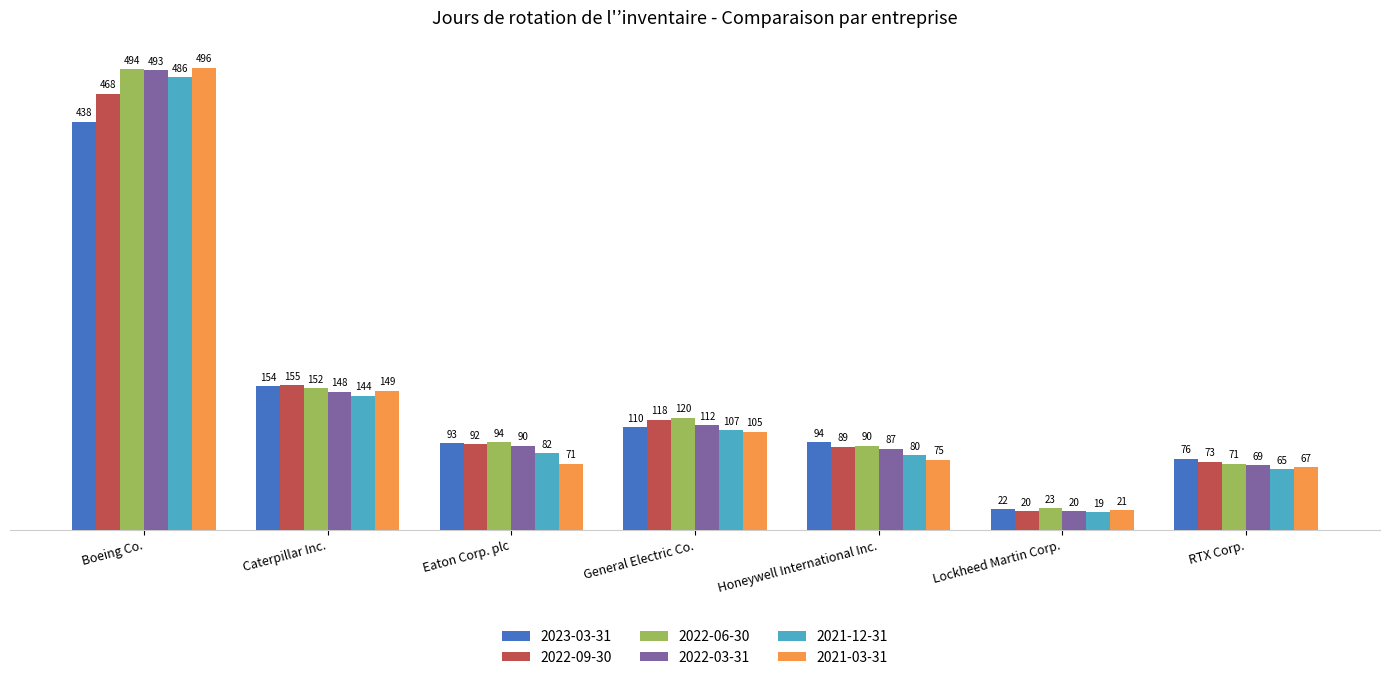

Between Boeing Co. and Caterpillar Inc., which series saw the biggest shift?

2021-03-31